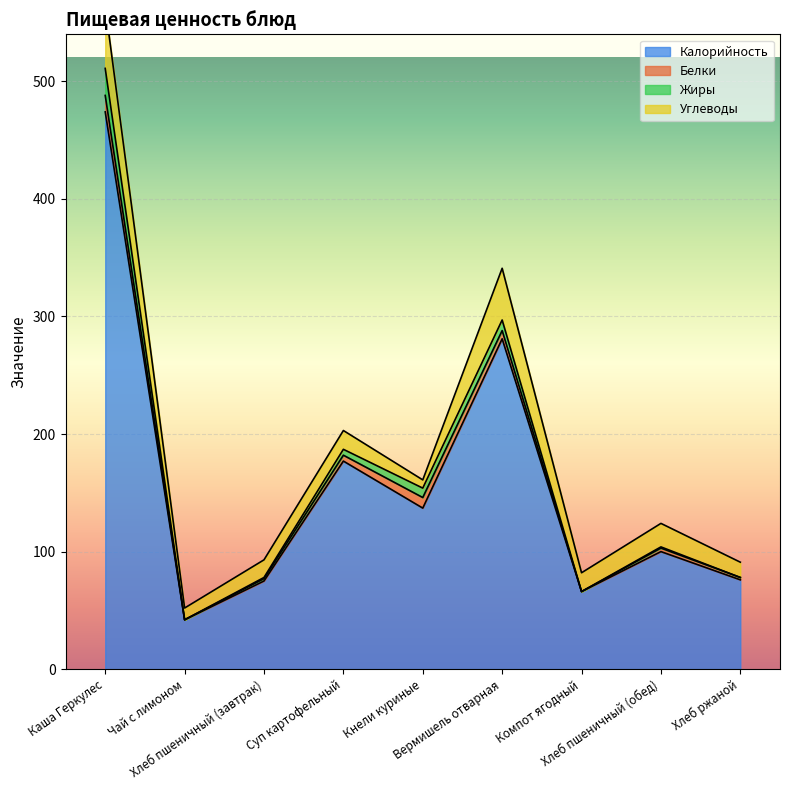

What is the sum of all Белки values?

42